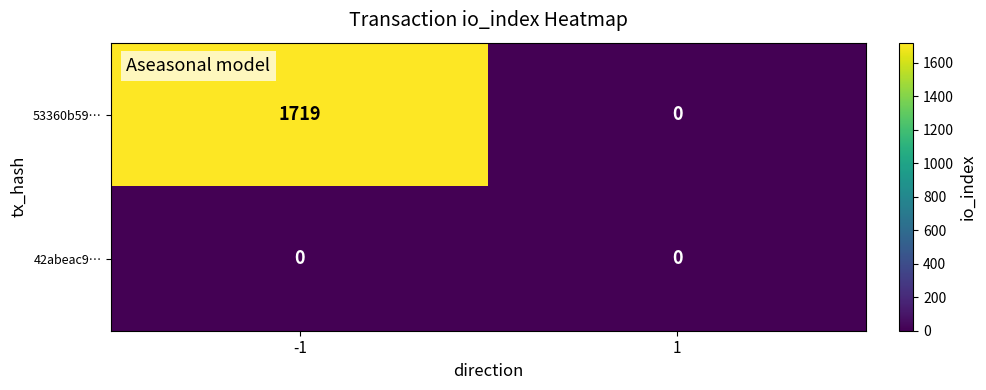

List the series in order of their overall mean, lowest first.

42abeac9…, 53360b59…